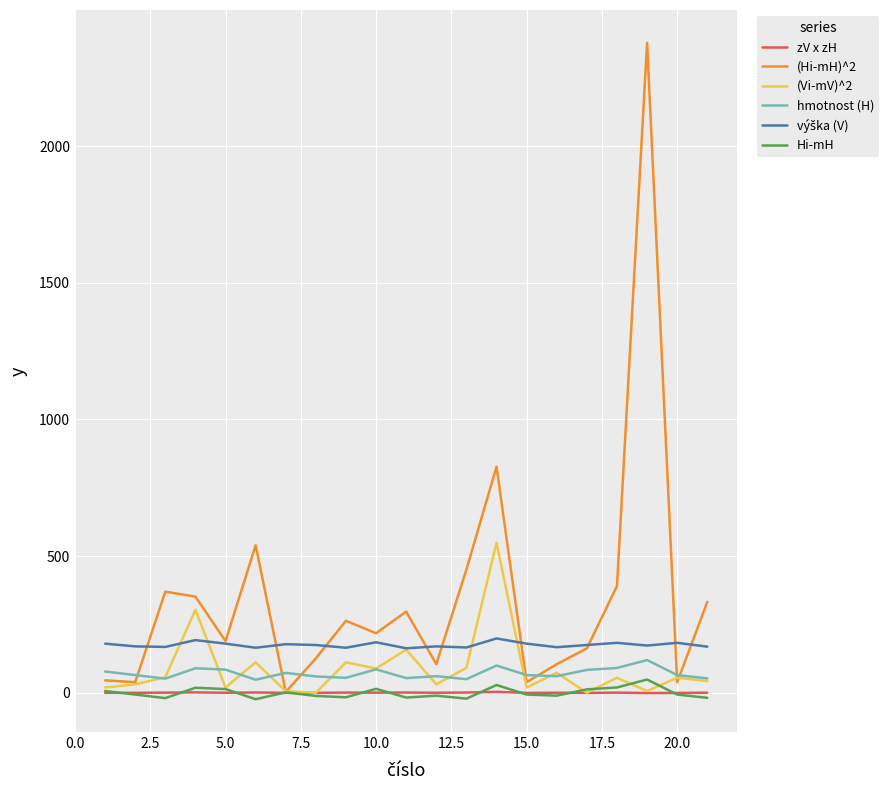

Which series has the widest spread of values?

(Hi-mH)^2